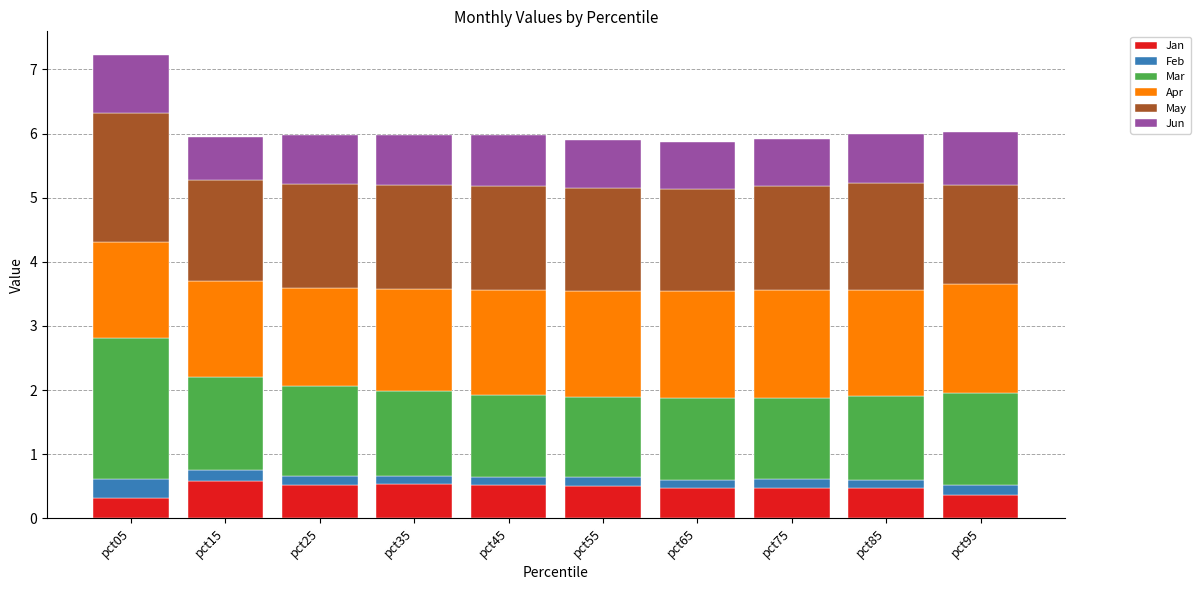

What is the sum of all Jan values?

4.7